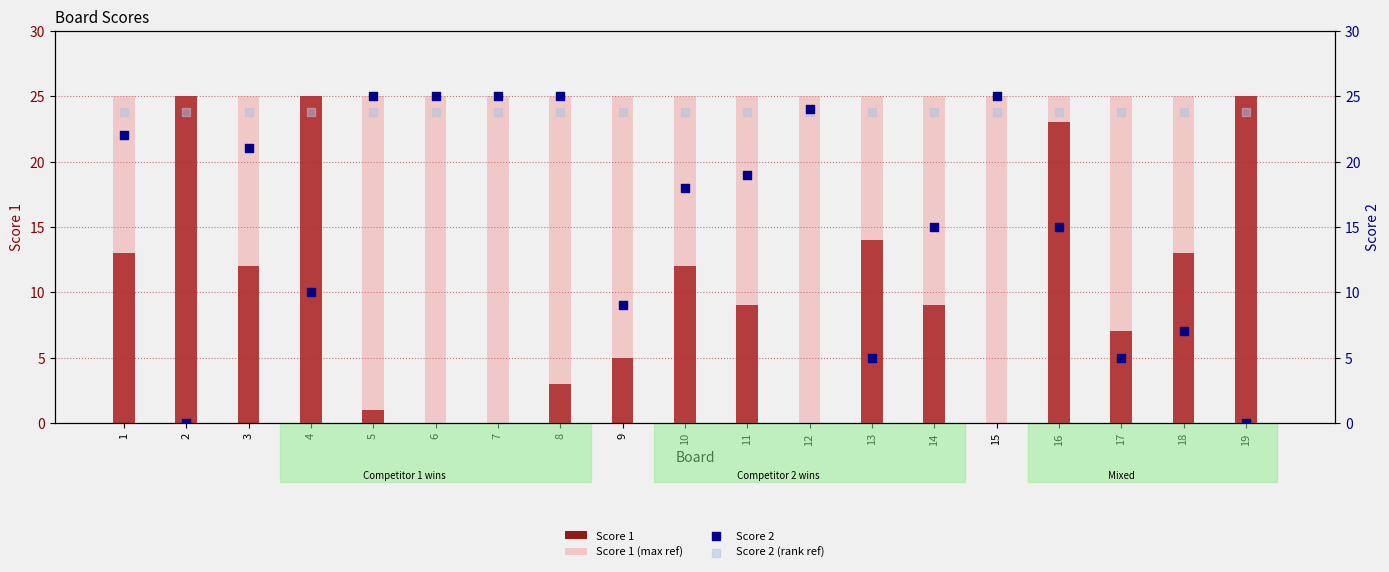

What is the total value across all series at 17?

60.8